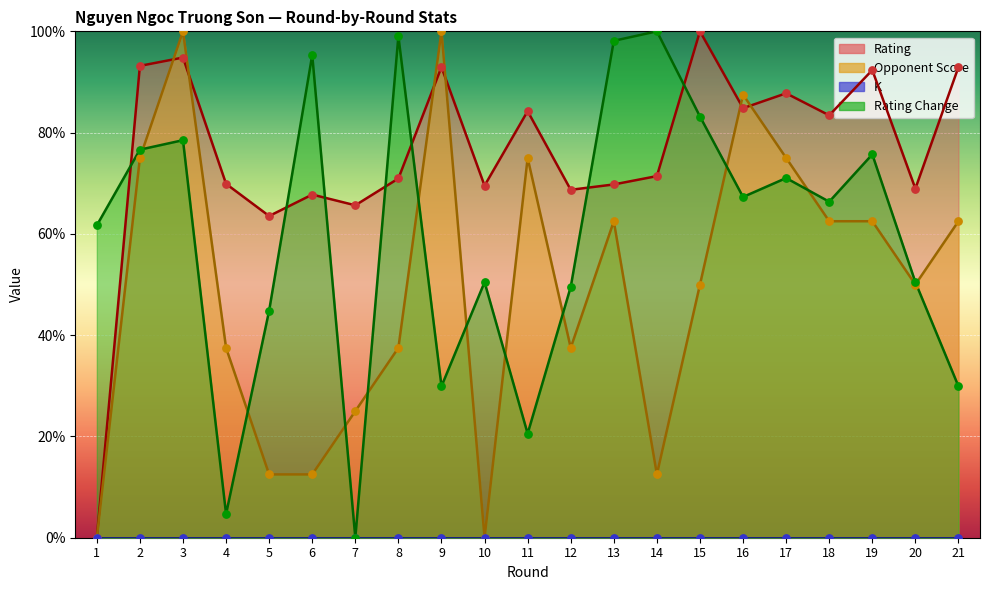

Which series has the largest Y range (max minus min)?

Rating